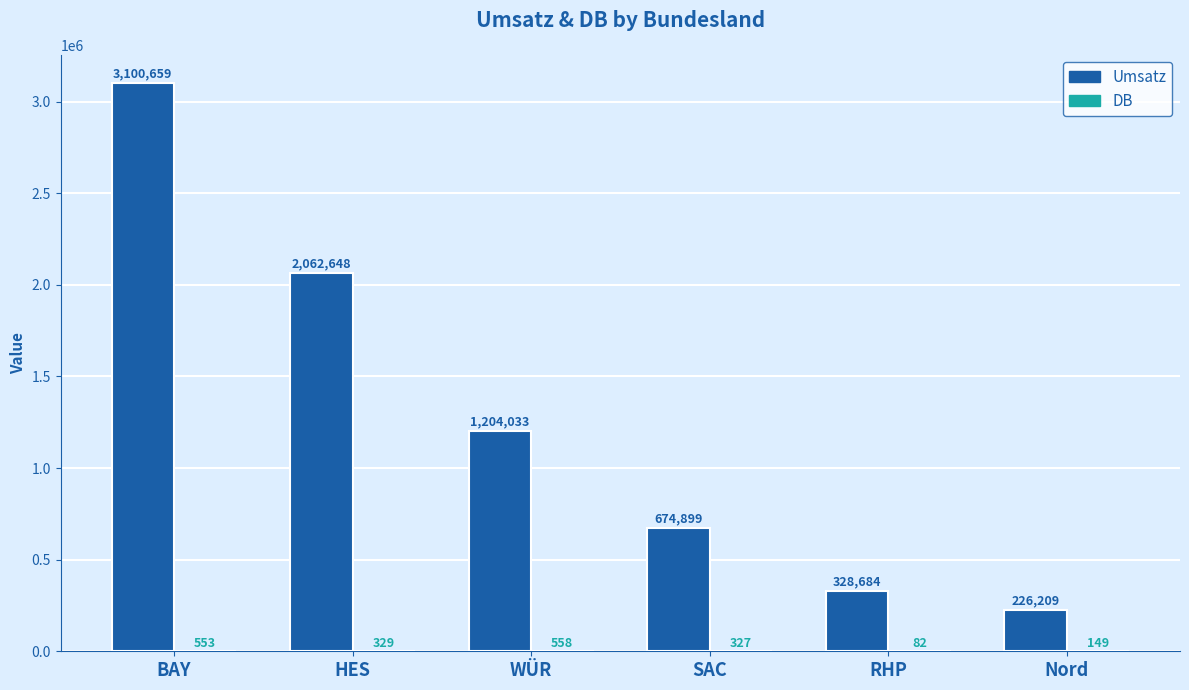

The value of Umsatz at Nord is 226208.8. True or false?

True